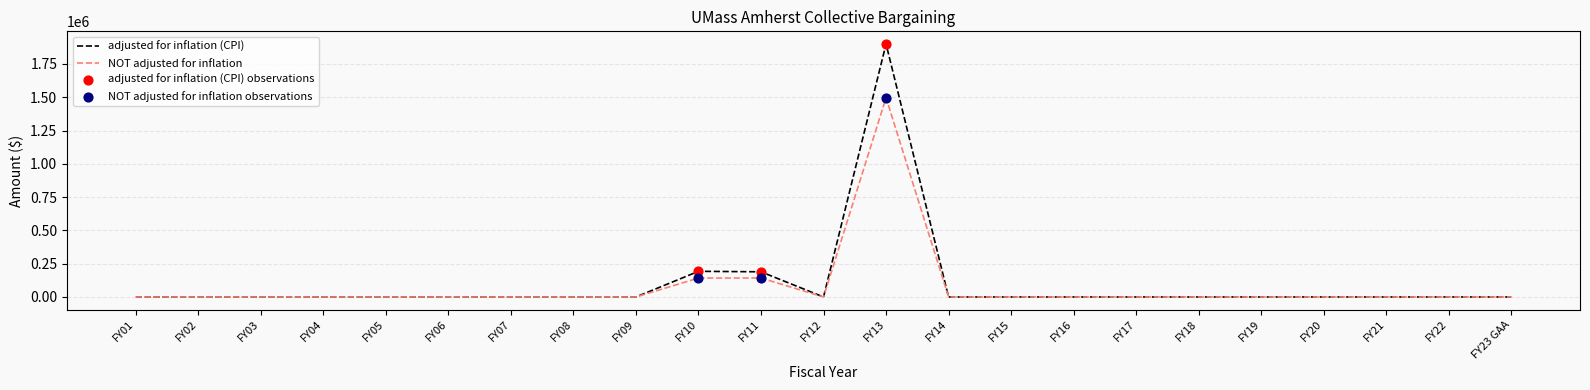

At which category is the sum across all series the highest?

FY13